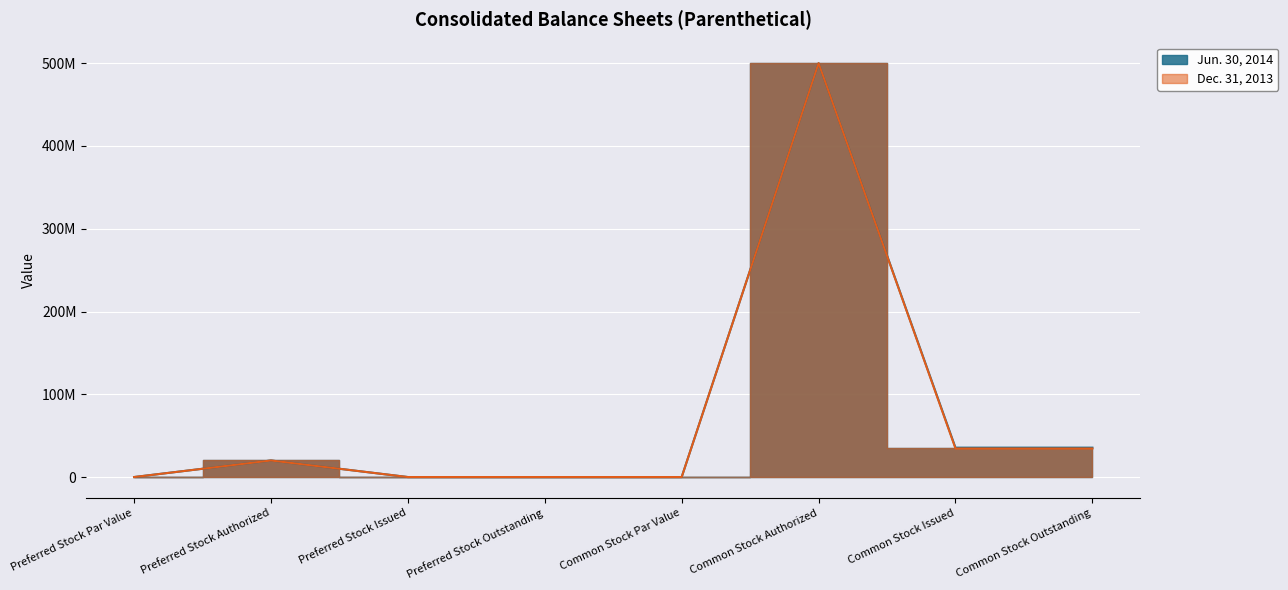

At which label does Dec. 31, 2013 first exceed 20000000?

Common Stock Authorized